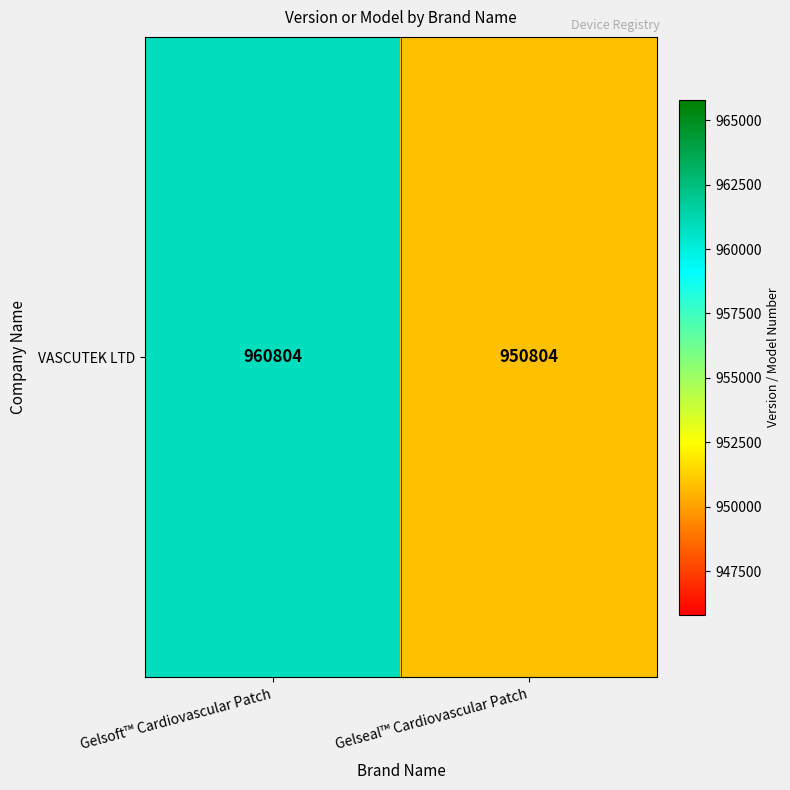

Rank the categories by value from highest to lowest.

Gelsoft™ Cardiovascular Patch, Gelseal™ Cardiovascular Patch